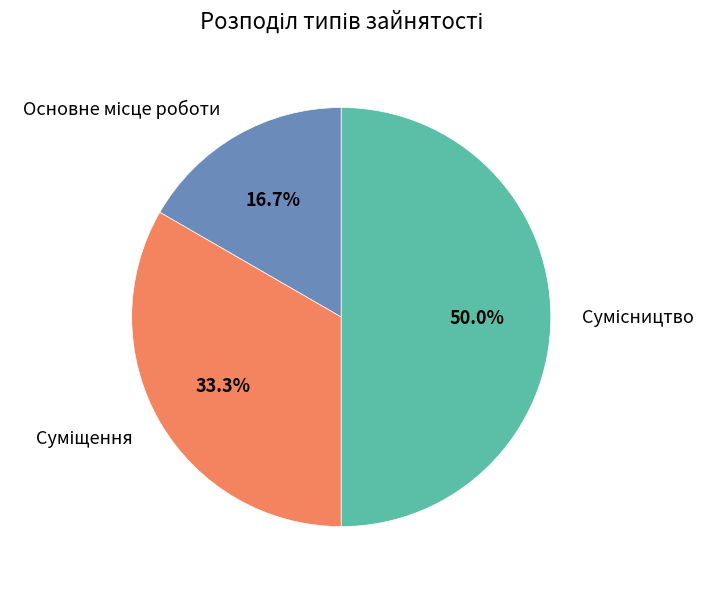

Which slice is the smallest?

Основне місце роботи